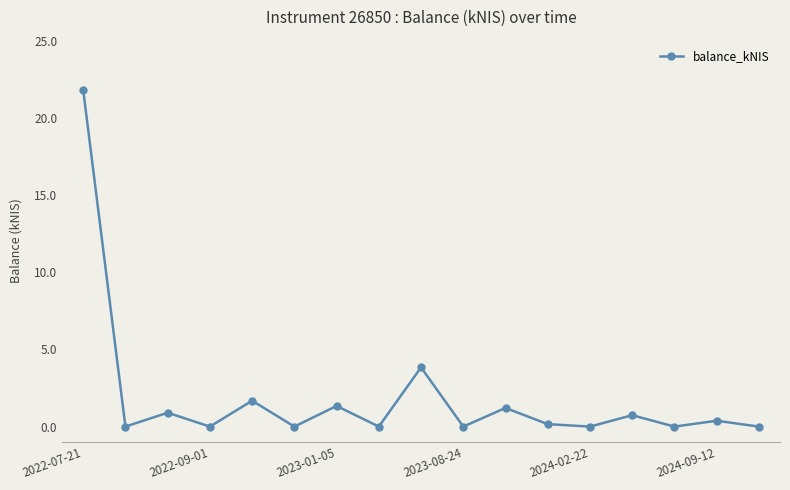

True or false: there are more than 0 points higher than both neighbors.

True